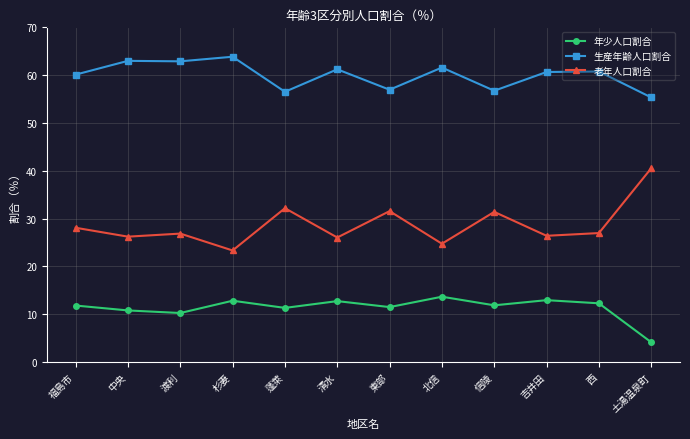

Which category has the lowest value across all series?

土湯温泉町